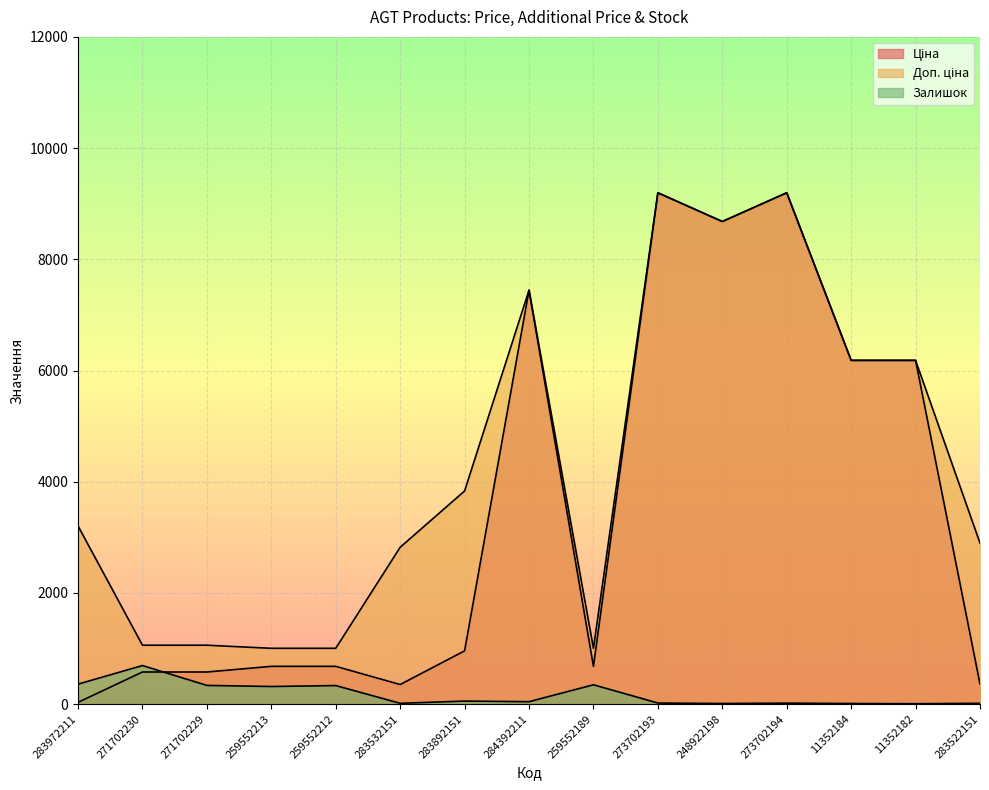

How many distinct data groups are displayed?

3